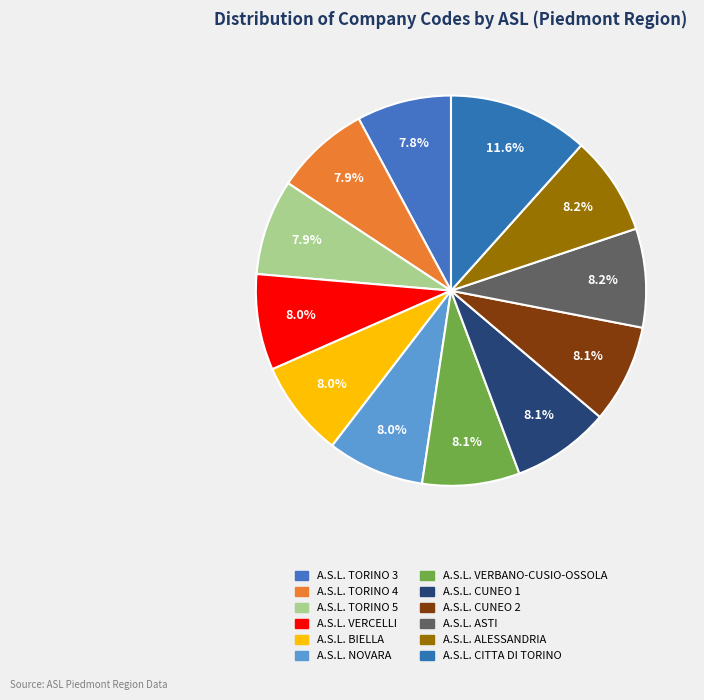

What is the change in value from A.S.L. VERCELLI to A.S.L. CUNEO 2?

+5